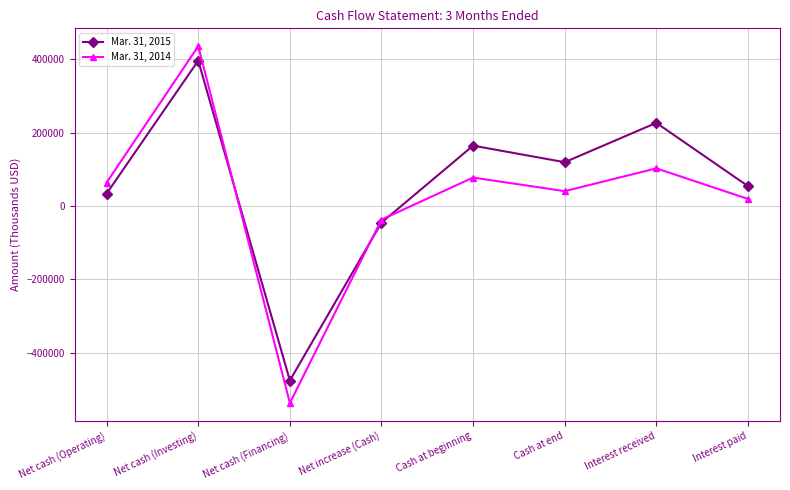

The value of Mar. 31, 2015 at Net cash (Investing) is 396378. True or false?

True